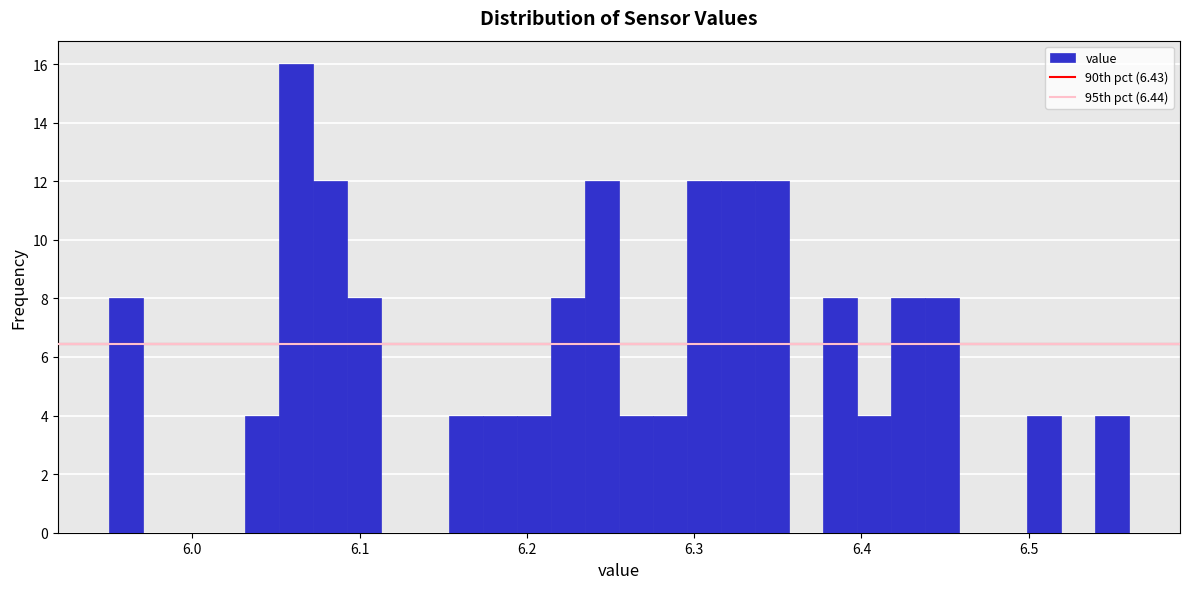

Around what value on the x-axis is the tallest bar? Give the approximate position of its centre, as read against the axis.

6.06